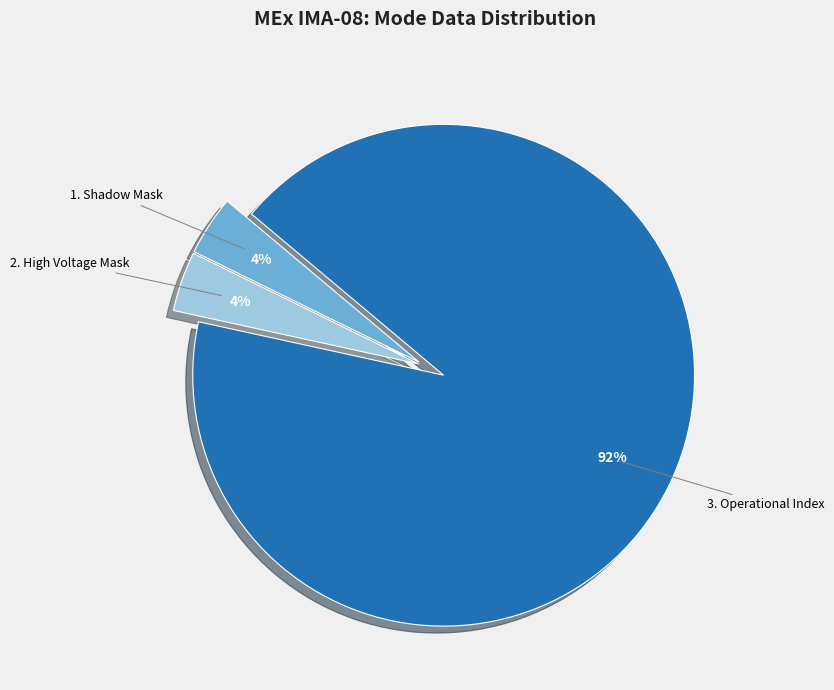

Is there a majority slice in this chart?

Yes